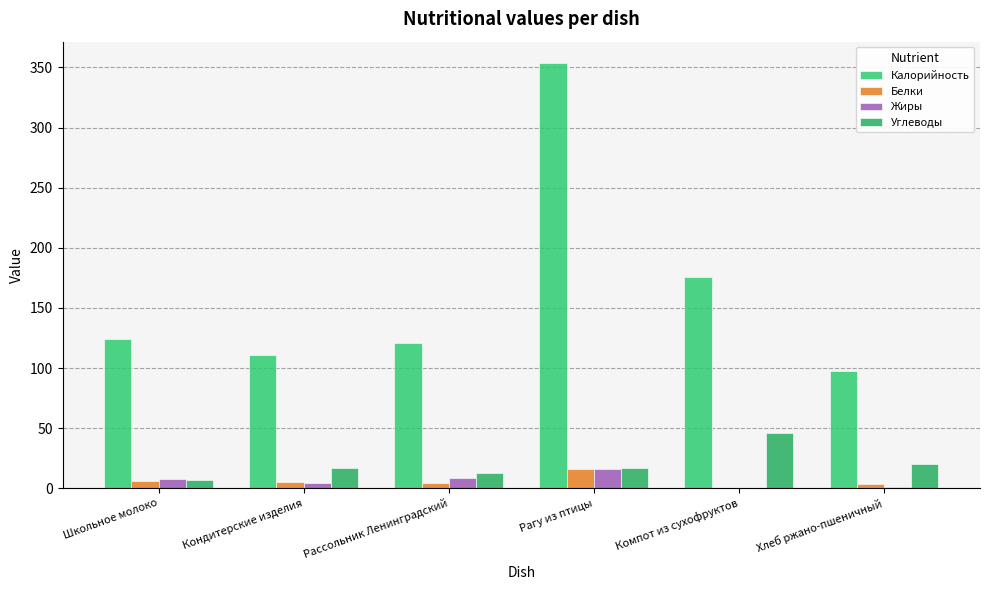

How many values in the Углеводы series exceed 16?

4